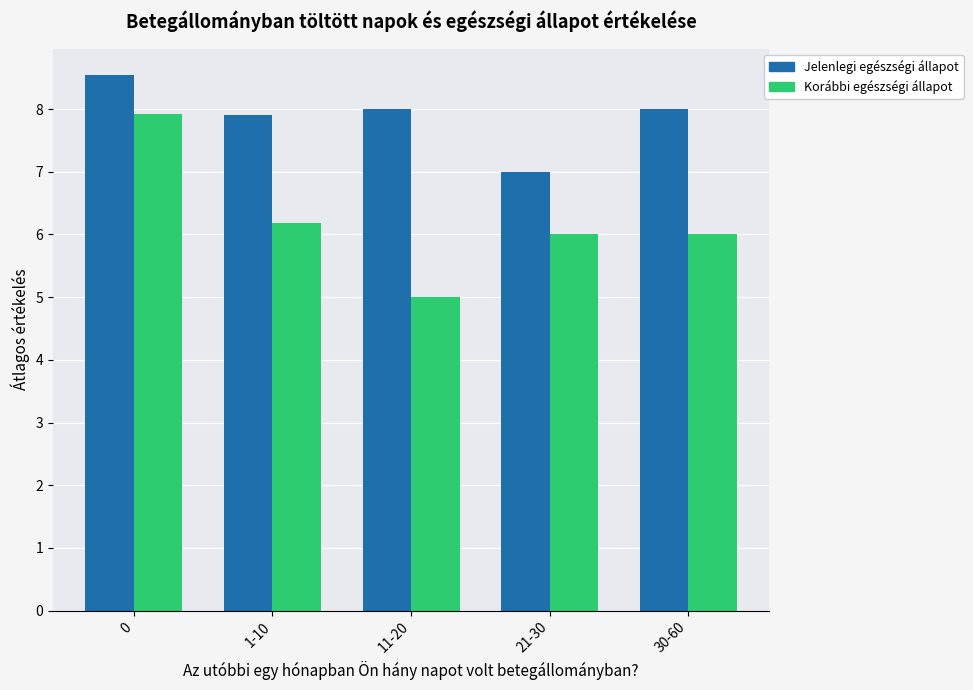

What is the greatest value displayed?

8.5